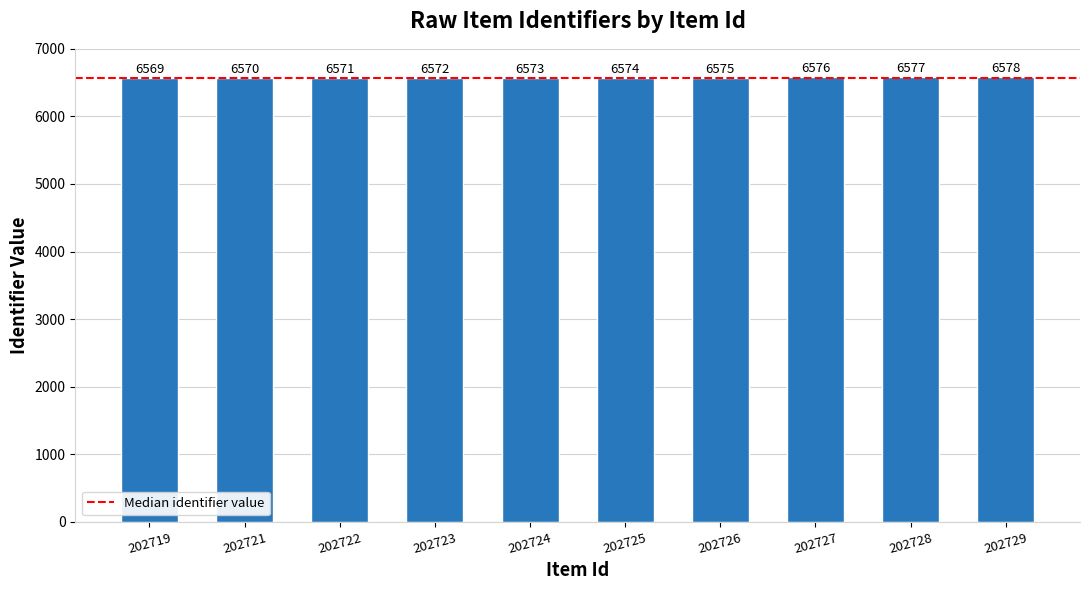

What is the value of the 7th bar from the left?

6575